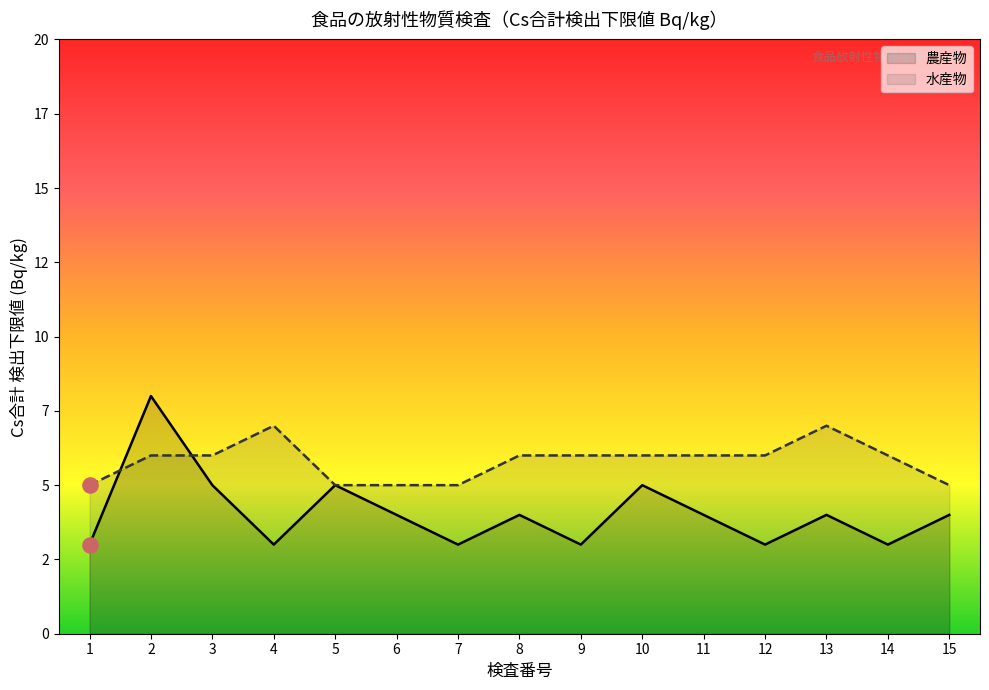

At which category is the sum across all series the highest?

2